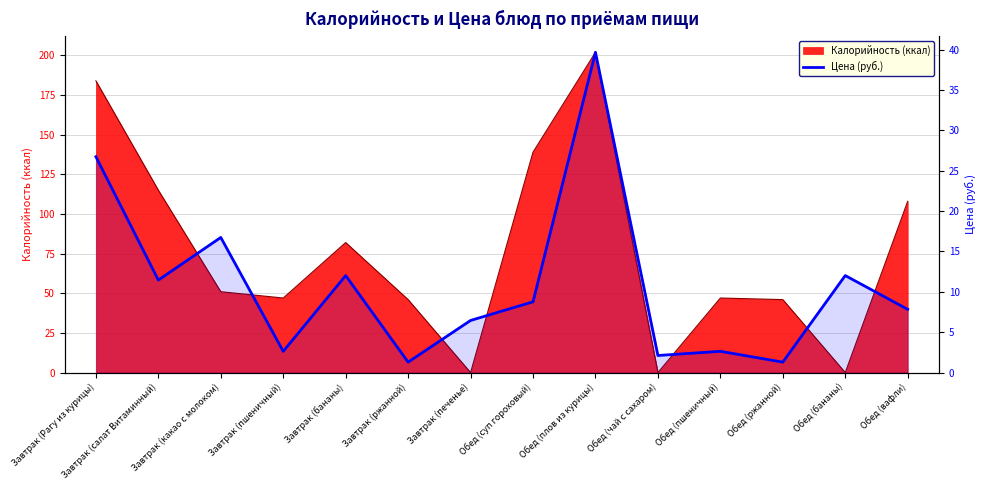

Count the number of values greater than 8.

7